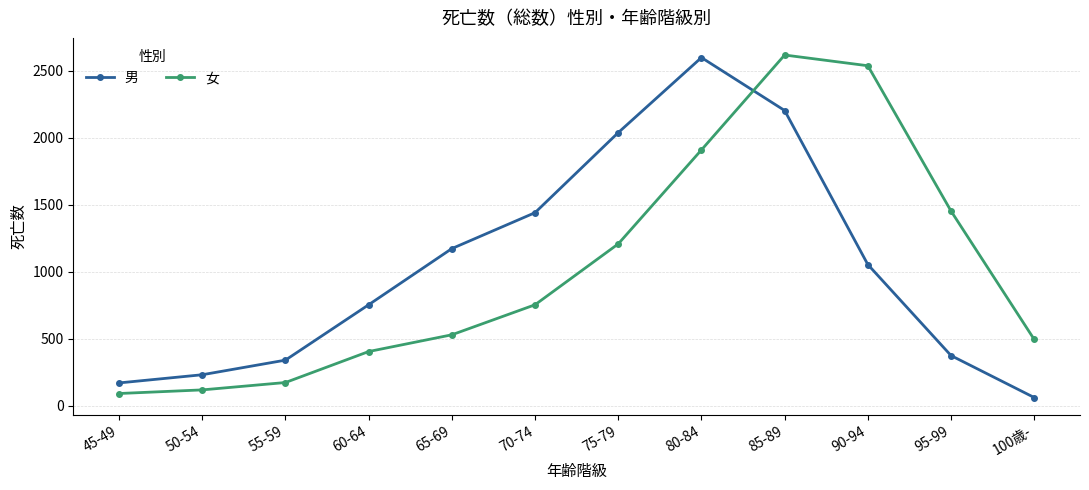

Between 90-94 and 95-99, which series saw the biggest shift?

女